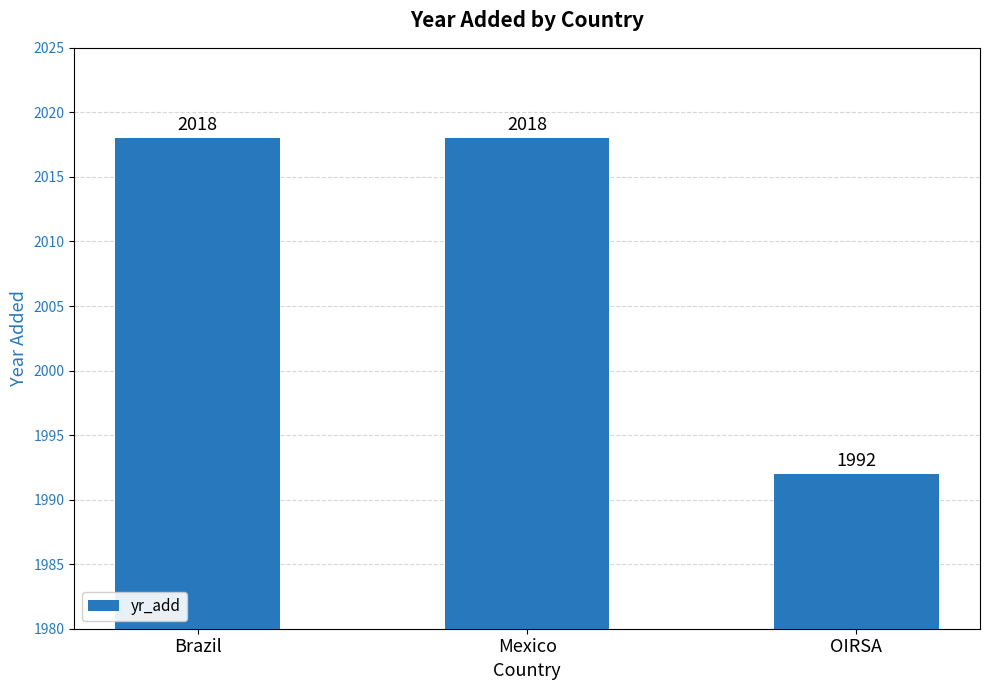

True or false: the data shows 714 at Brazil.

False